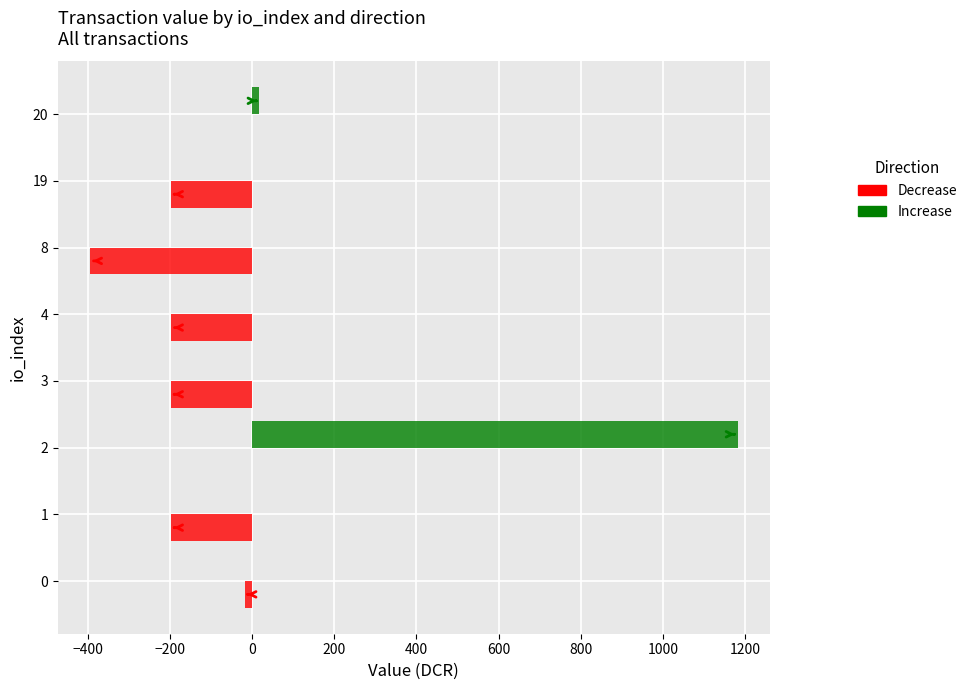

What is the sum of all Increase values?

1200.0